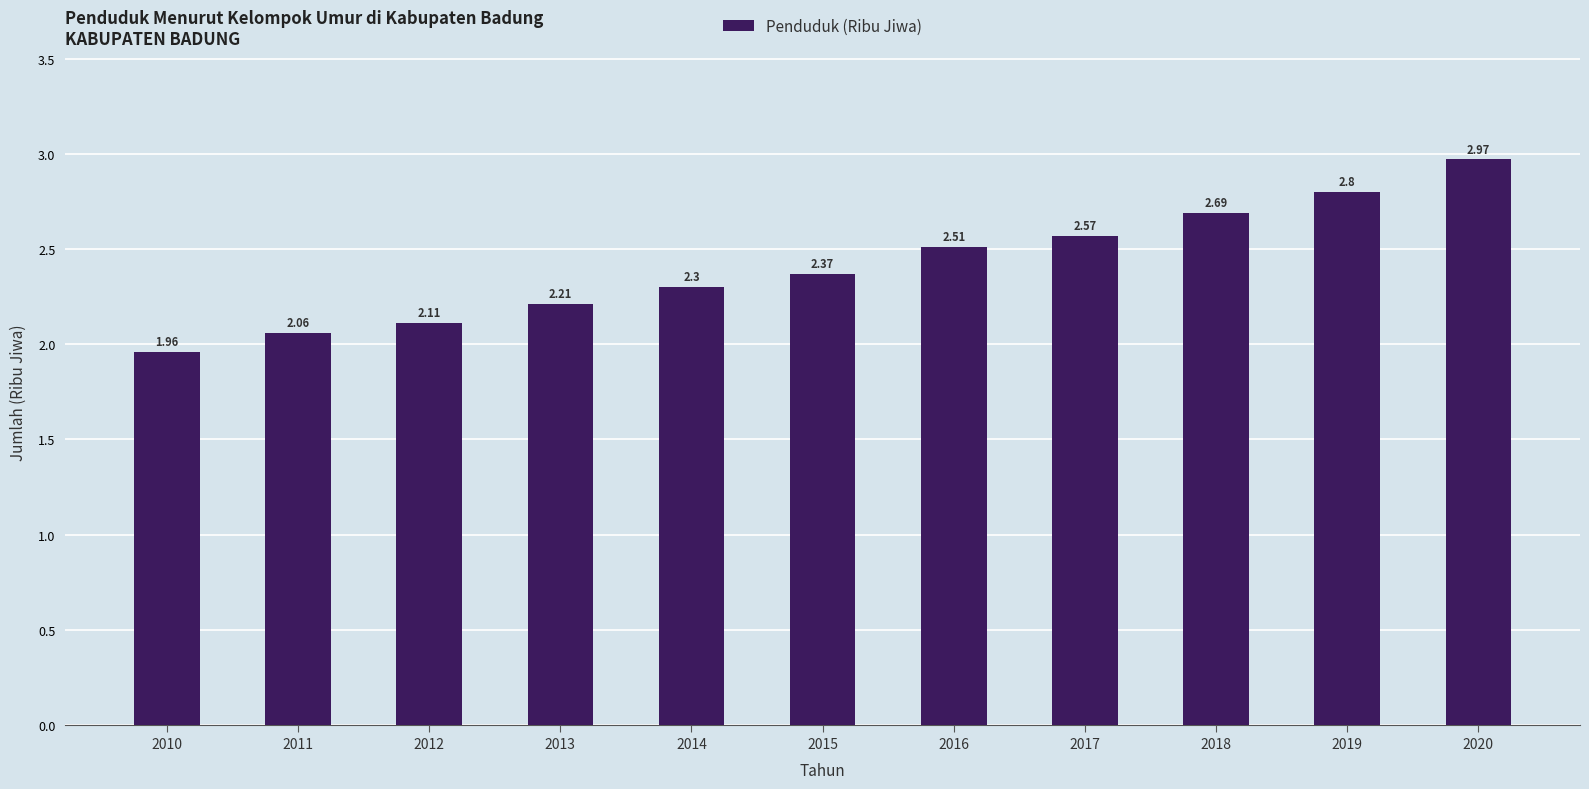

List the labels in order of value, smallest first.

2010, 2011, 2012, 2013, 2014, 2015, 2016, 2017, 2018, 2019, 2020